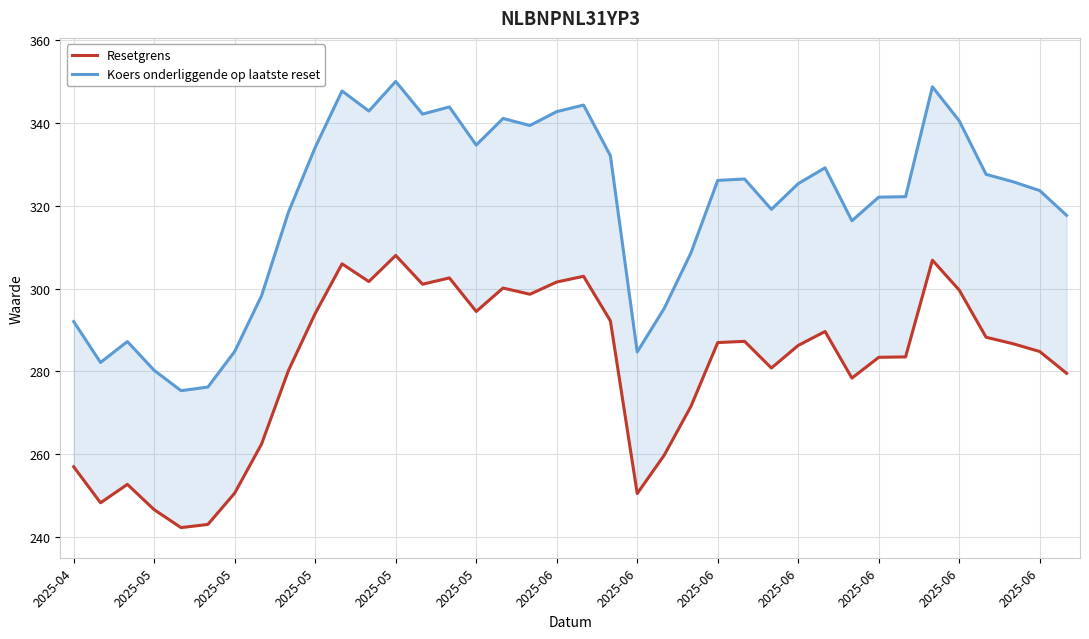

At which label is Koers onderliggende op laatste reset closest to 312?

23